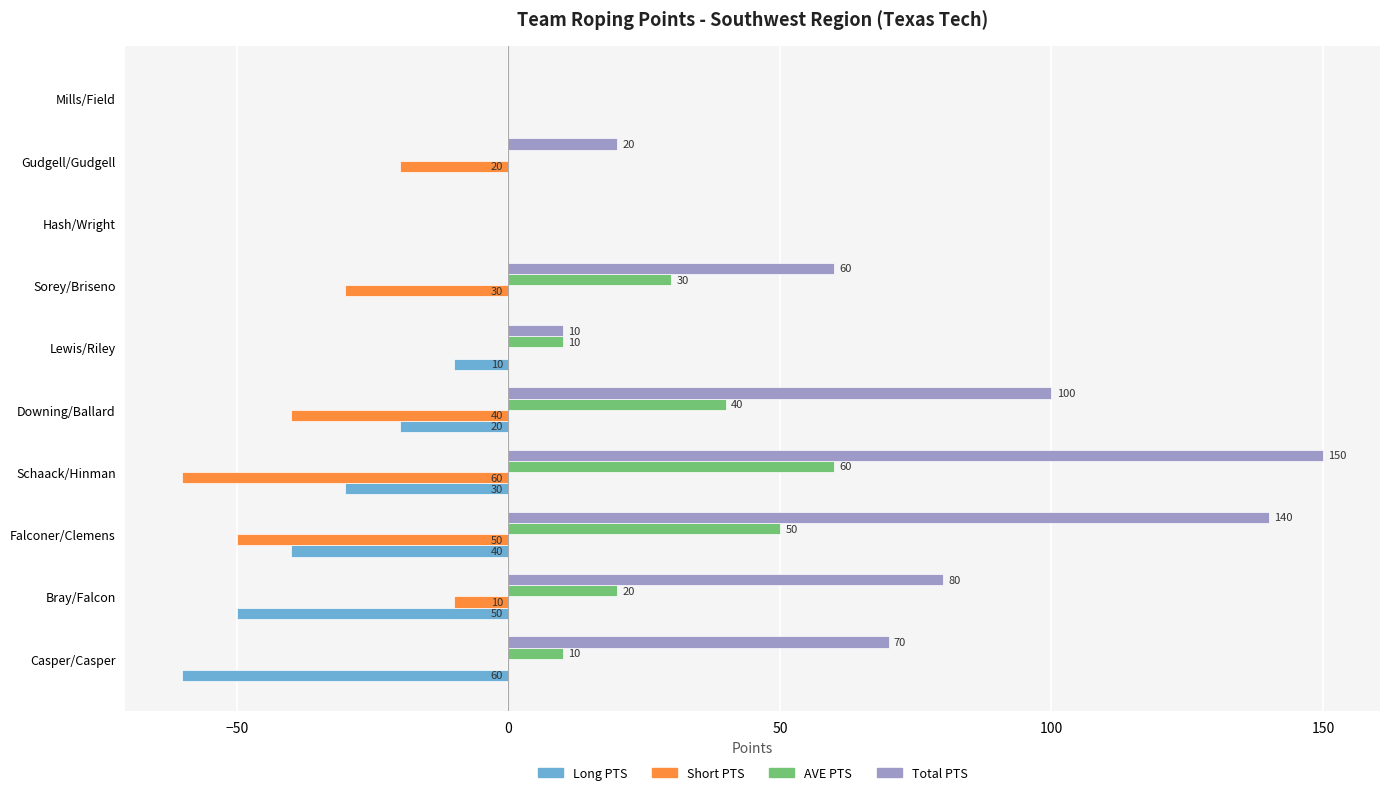

Which series changed the most between Casper/Casper and Mills/Field?

Total PTS